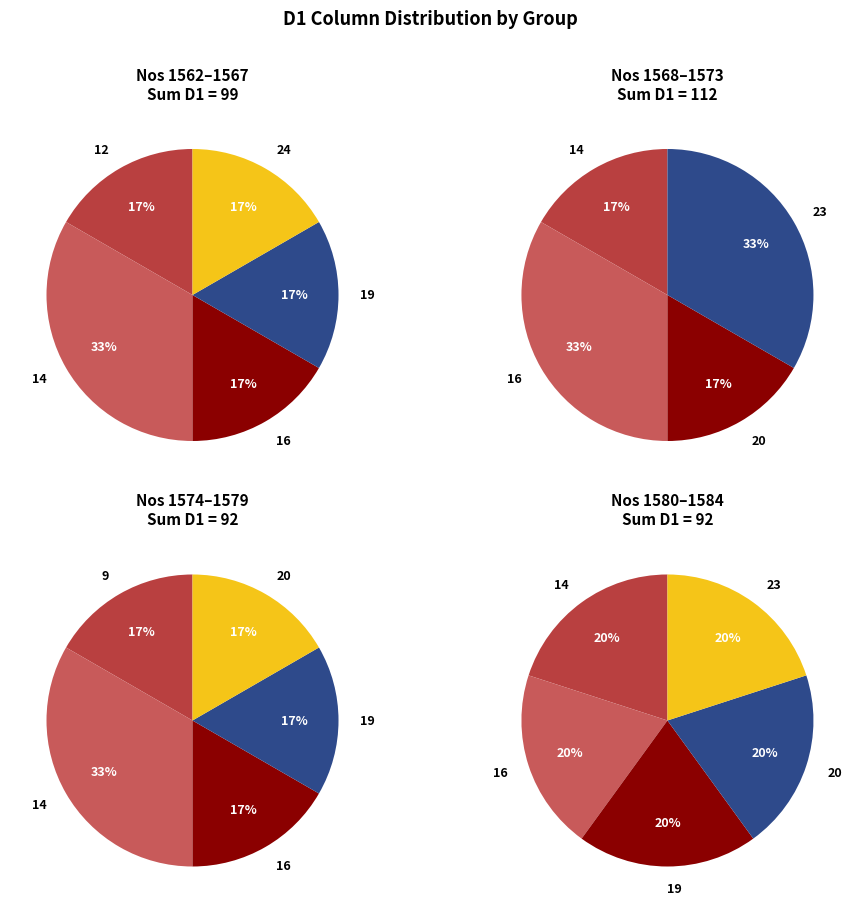

True or false: 20 accounts for 2% of the total.

False